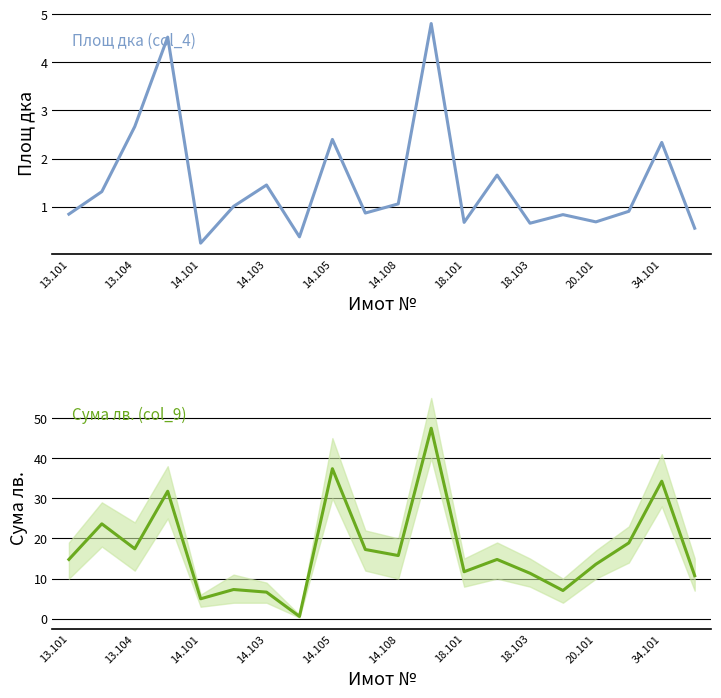

What are all the series names shown in the legend?

Площ дка (col_4), Сума лв. (col_9)